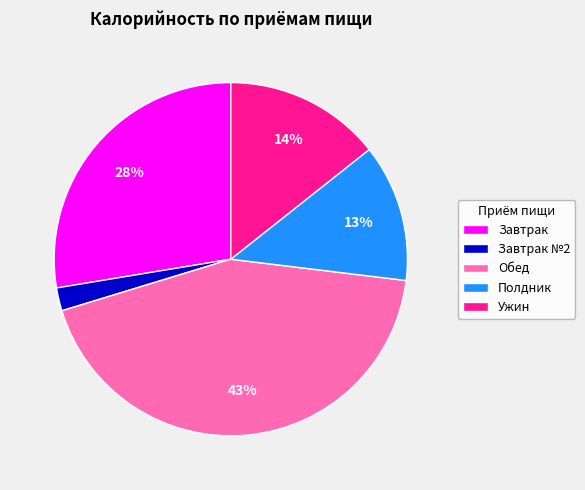

The Завтрак slice represents 38% of the pie. True or false?

False